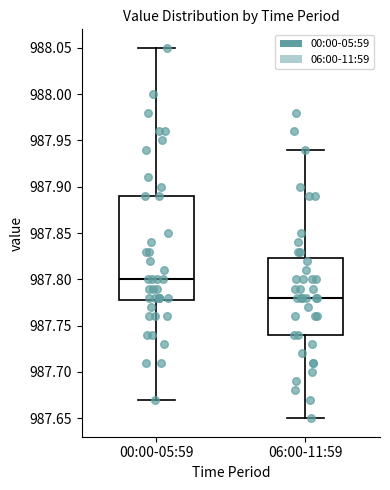

Which box's median line is the lowest?

06:00-11:59